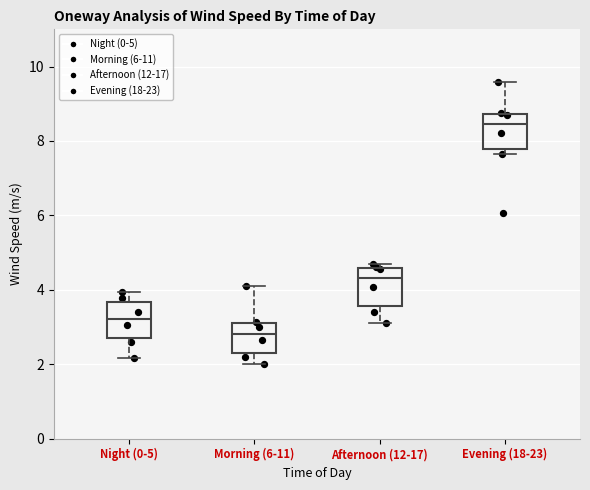

Which box's median line is the highest?

Evening (18-23)